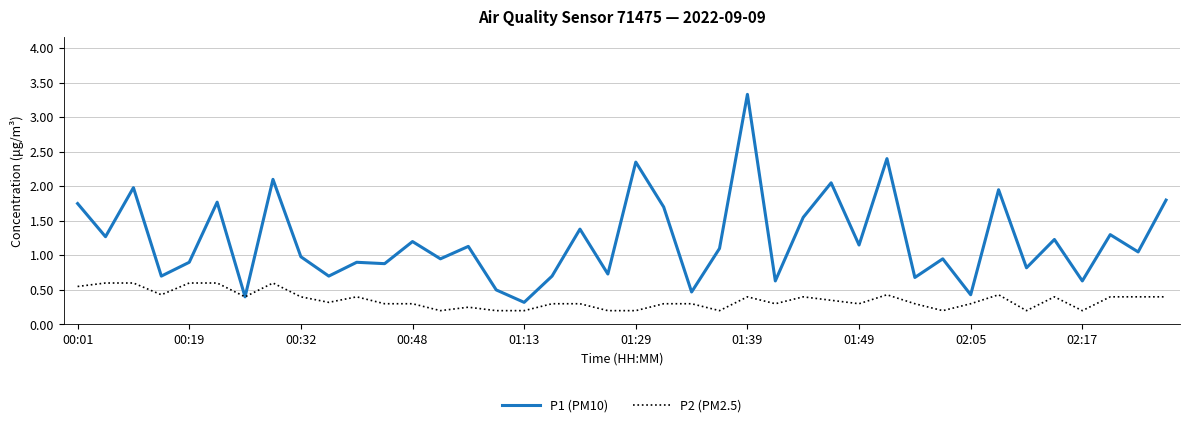

What are all the series names shown in the legend?

P1 (PM10), P2 (PM2.5)